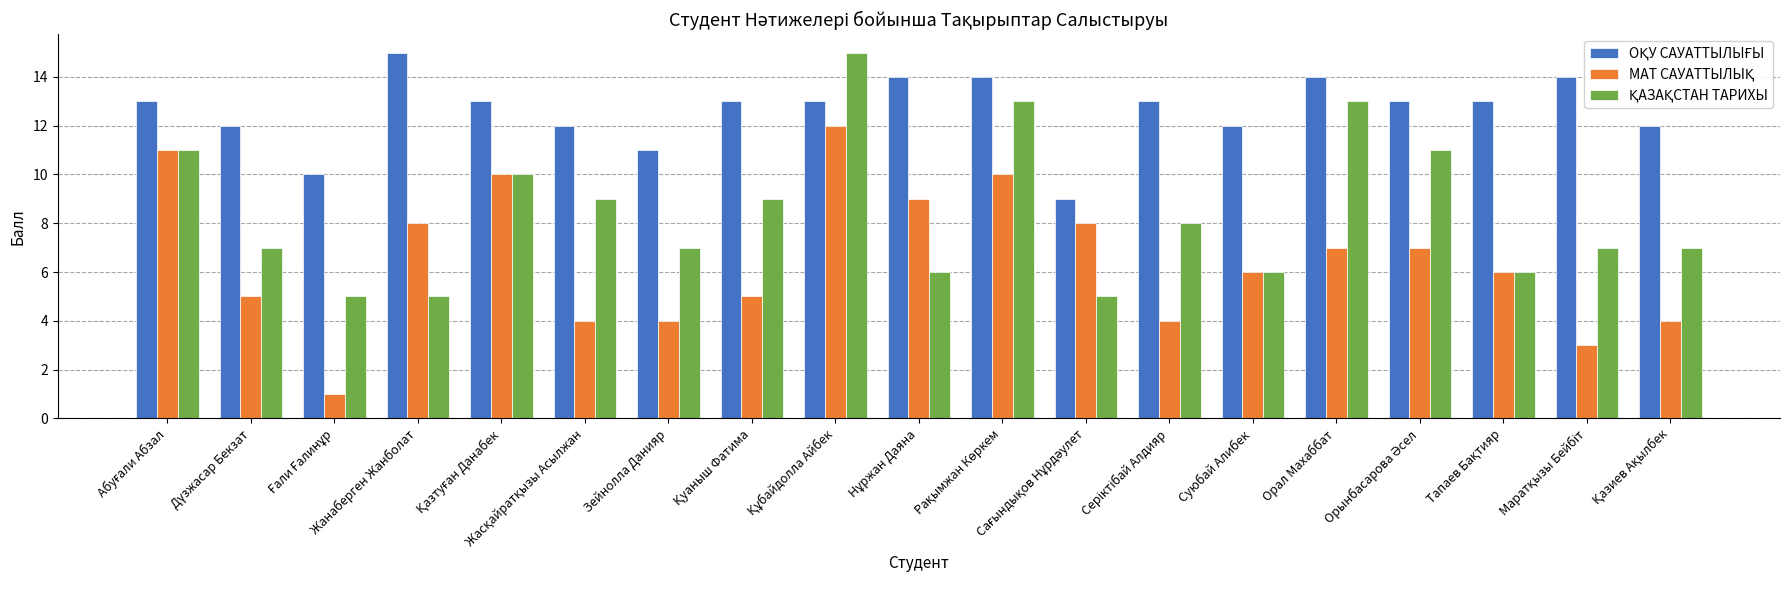

What is the spread (max minus min) of values at Орал Махаббат?

7